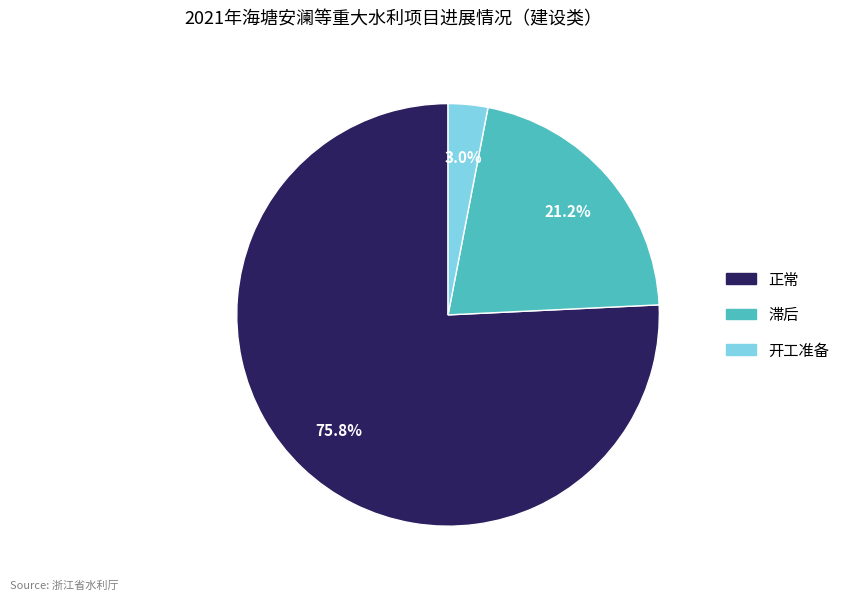

Between 滞后 and 正常, which is larger?

正常